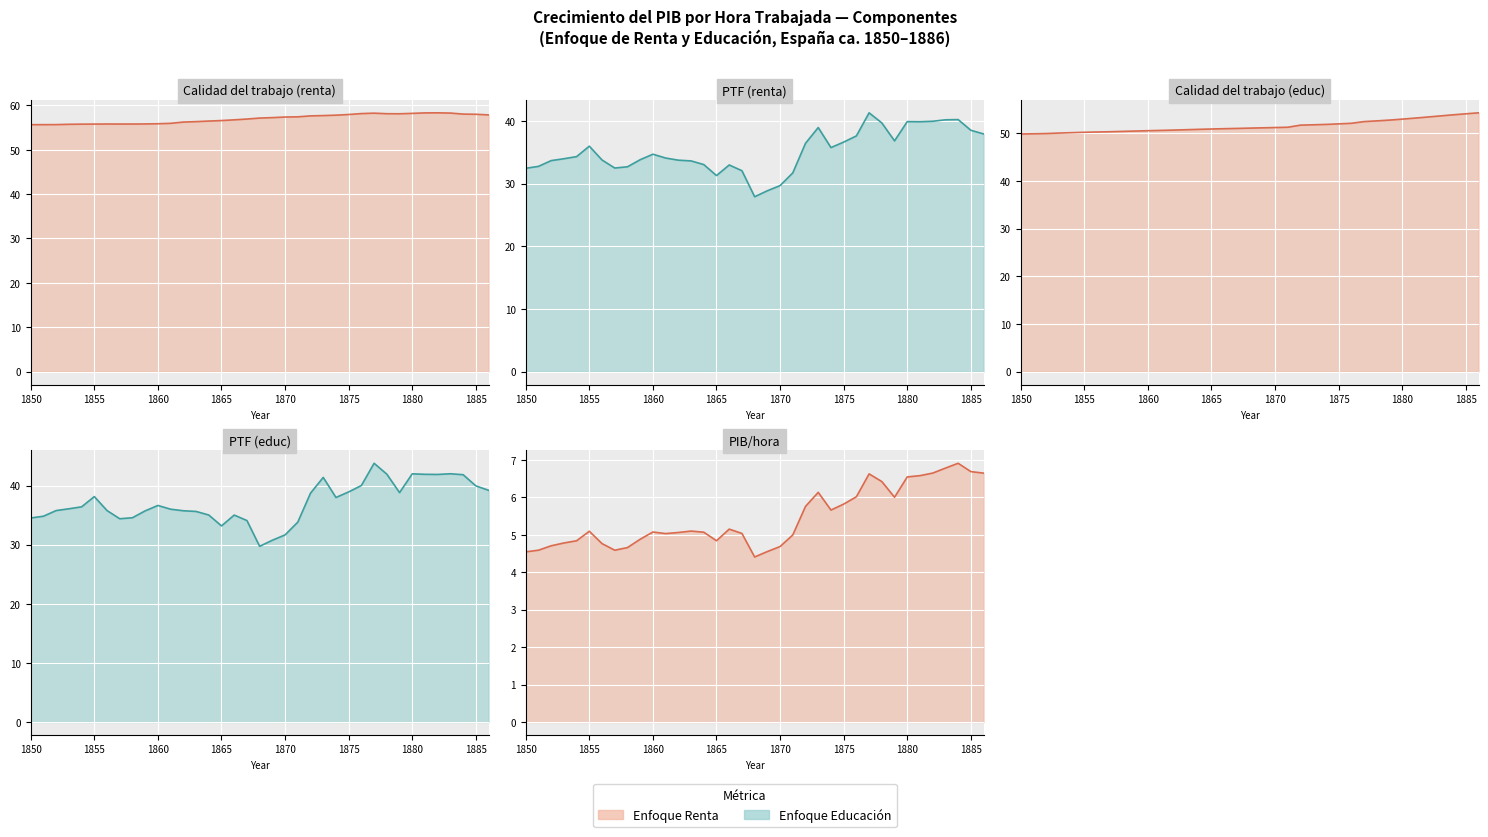

True or false: Calidad del trabajo (educ) has a value of 75.3 at 1890.

False